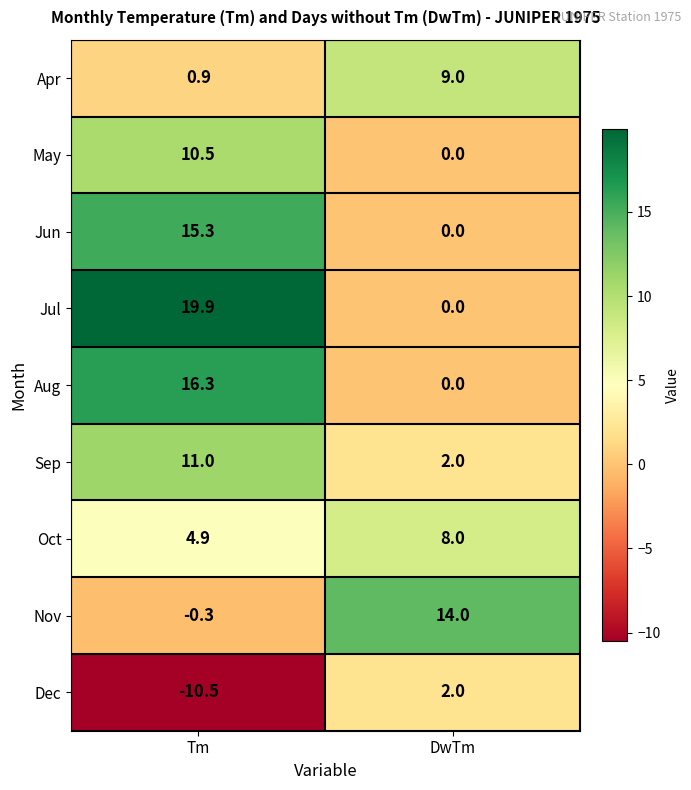

What is the difference between the maximum and minimum values in the Nov series?

14.3